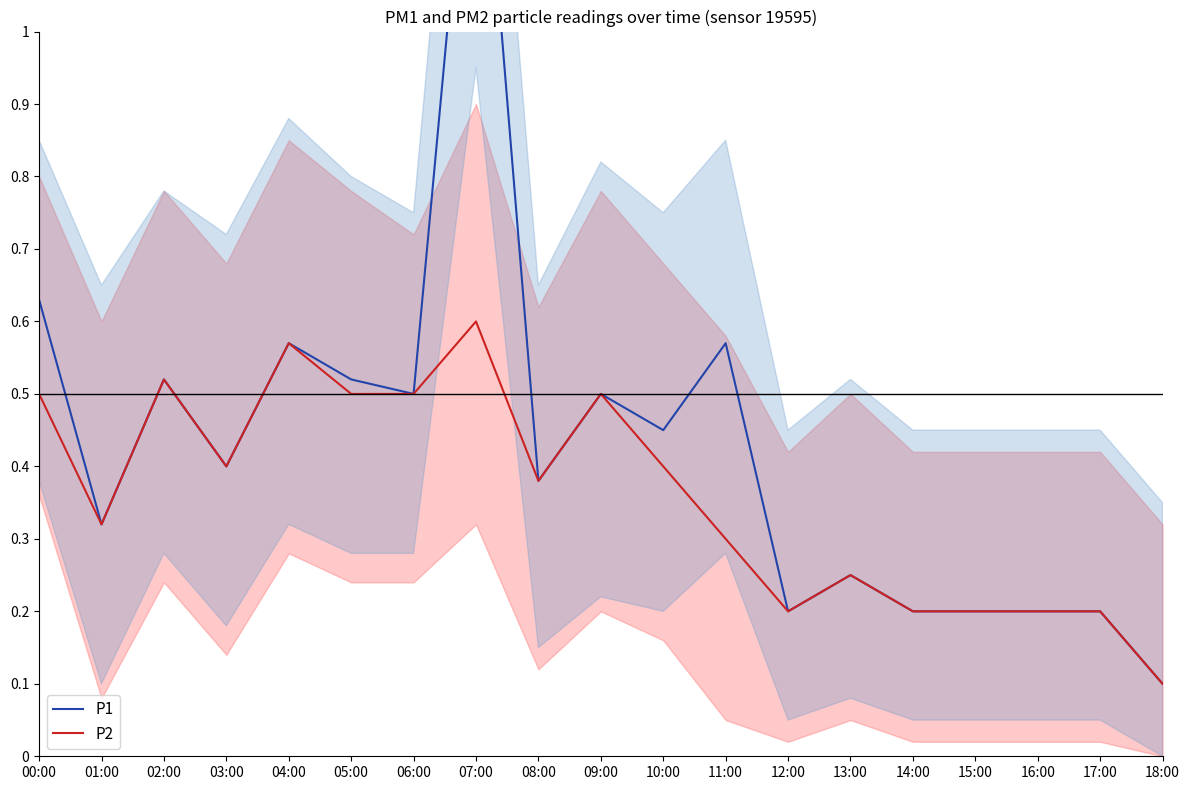

What is the highest value of the P1 series?

1.4